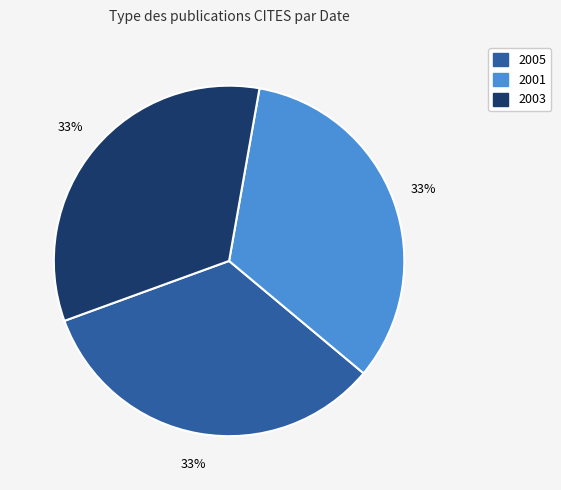

To the nearest percent, what is the combined percentage of 2001 and 2005?

67%